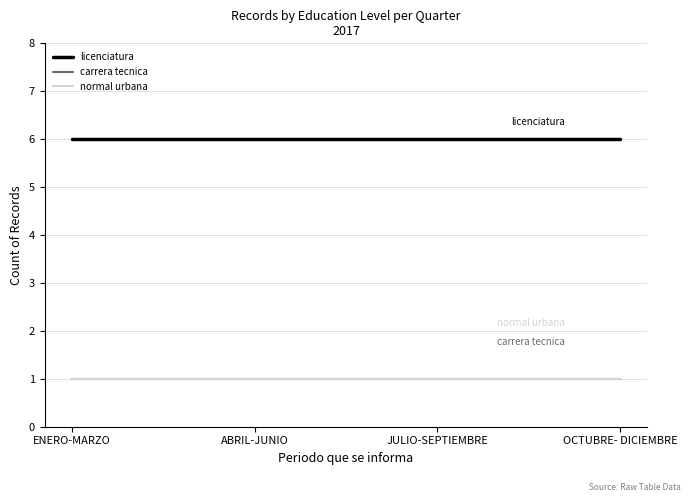

Is it true that carrera tecnica equals 1 at OCTUBRE- DICIEMBRE?

True